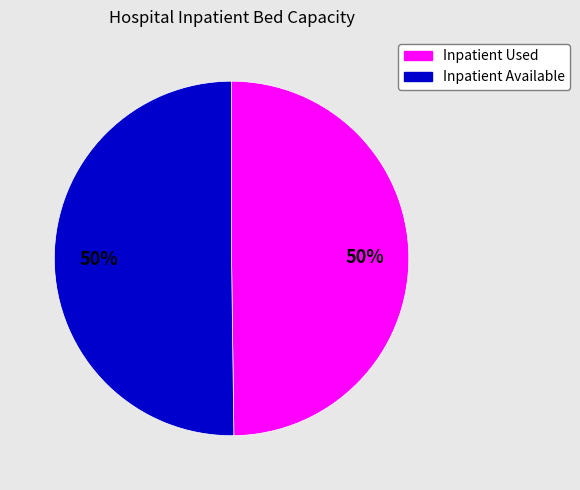

Count the number of slices in the pie.

2